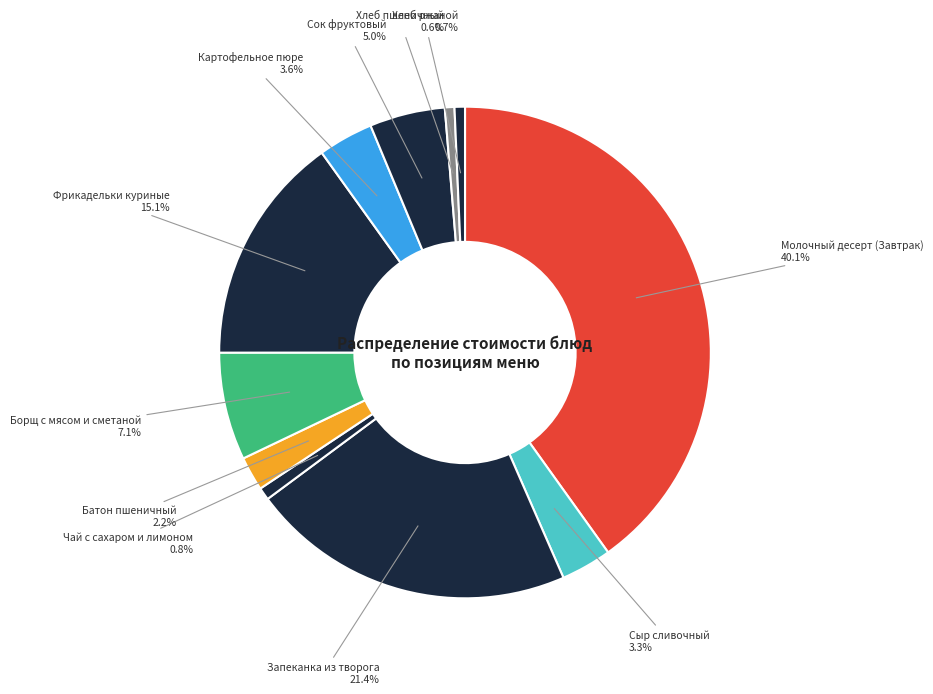

How many slices are in this pie chart?

11